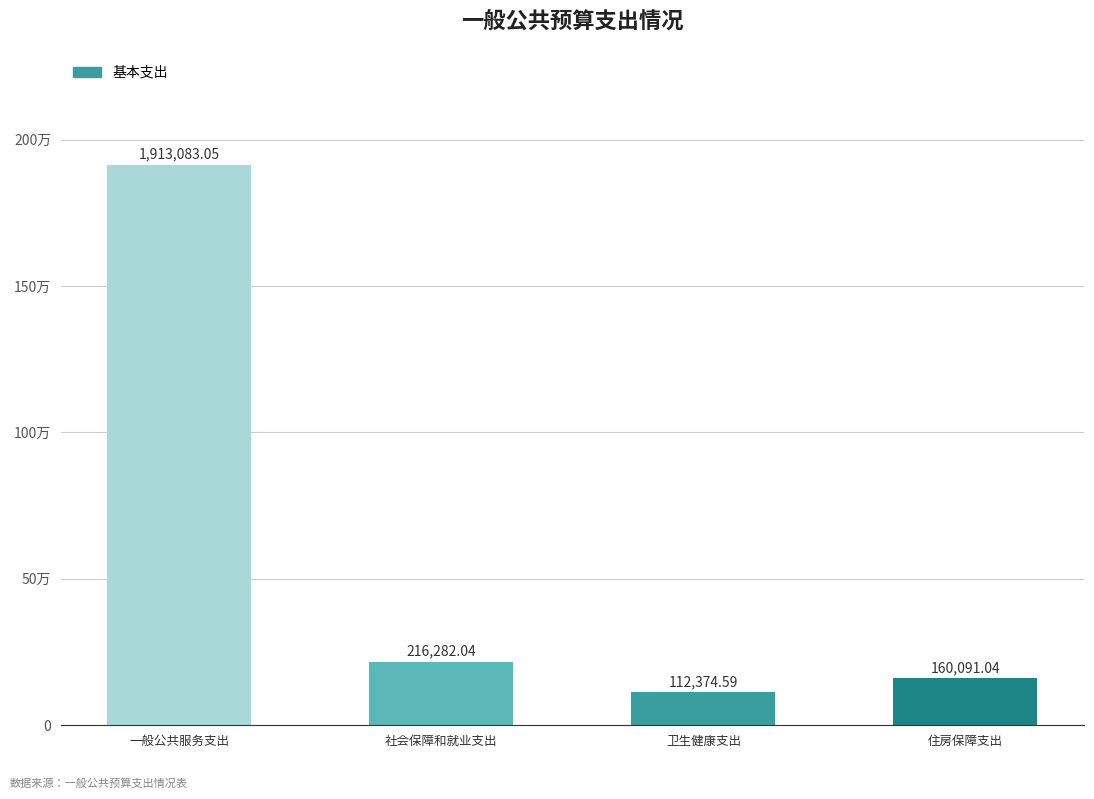

What is the label of the 2nd bar from the left?

社会保障和就业支出